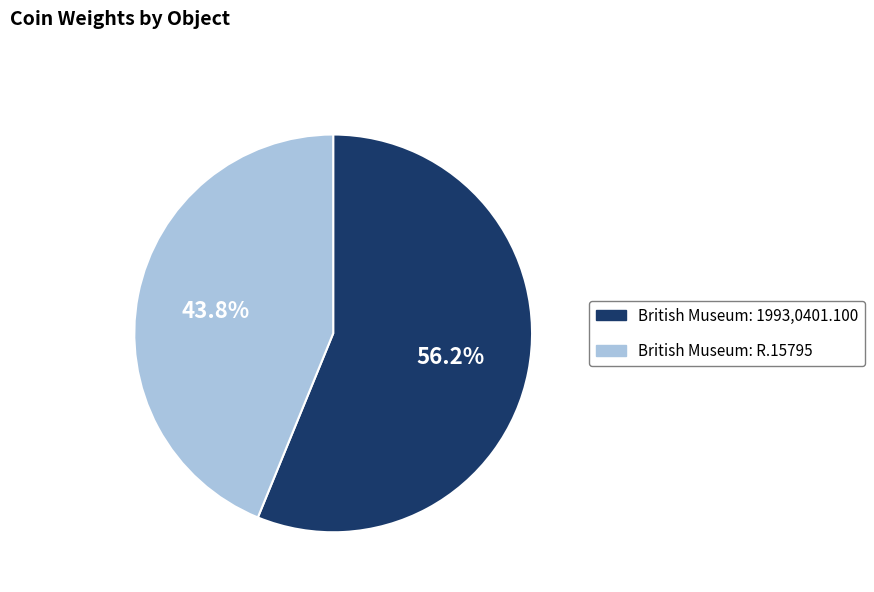

How many slices are in this pie chart?

2